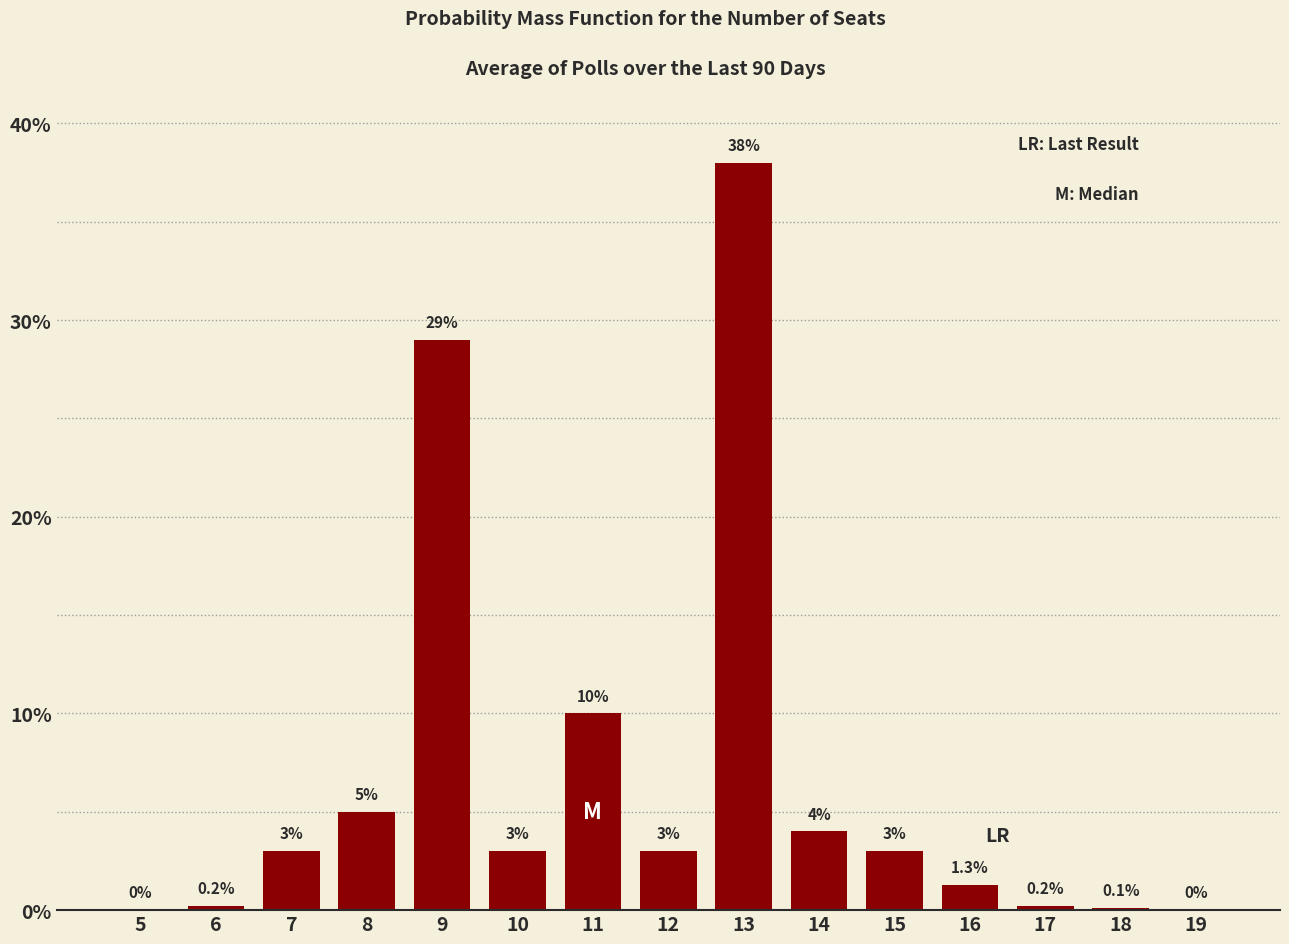

Reading right to left, what are all the values shown in this chart?

19=0.0	18=0.1	17=0.2	16=1.3	15=3.0	14=4.0	13=38.0	12=3.0	11=10.0	10=3.0	9=29.0	8=5.0	7=3.0	6=0.2	5=0.0